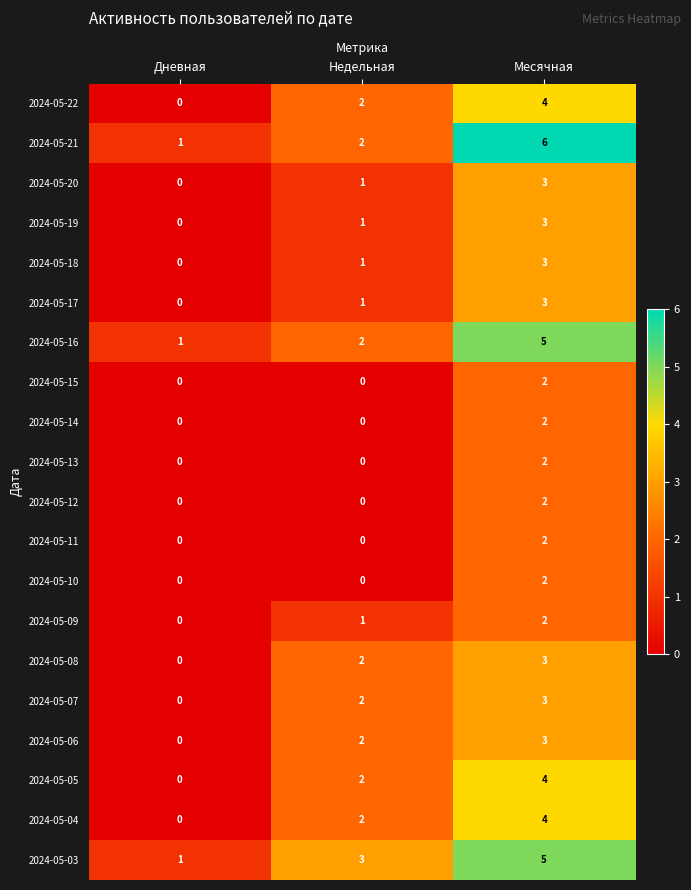

List the labels in order of 2024-05-06 value, largest first.

Месячная, Недельная, Дневная